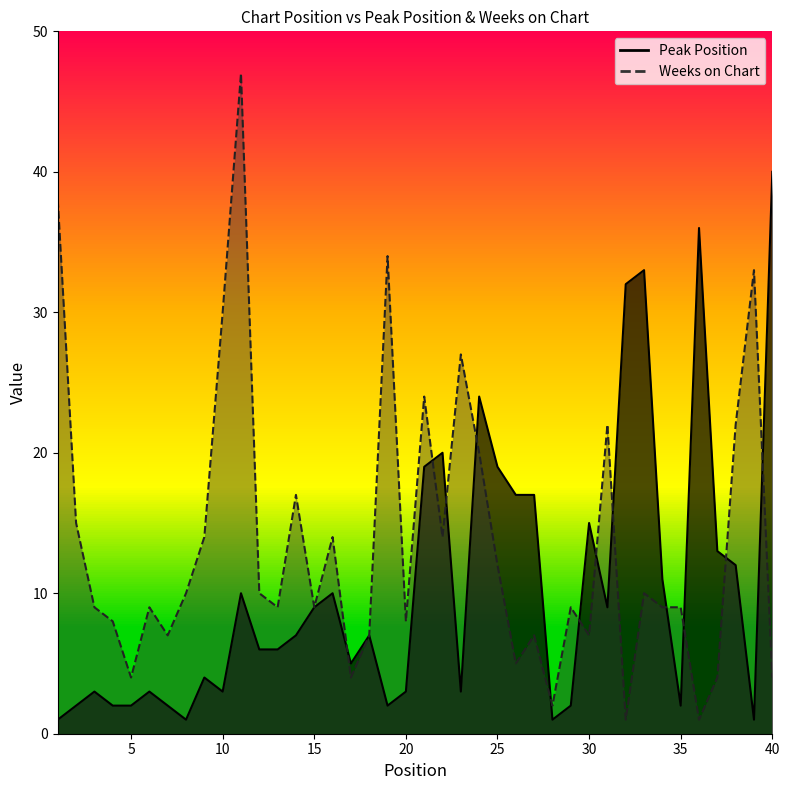

What is the difference between the maximum and minimum values in the Peak Position series?

39